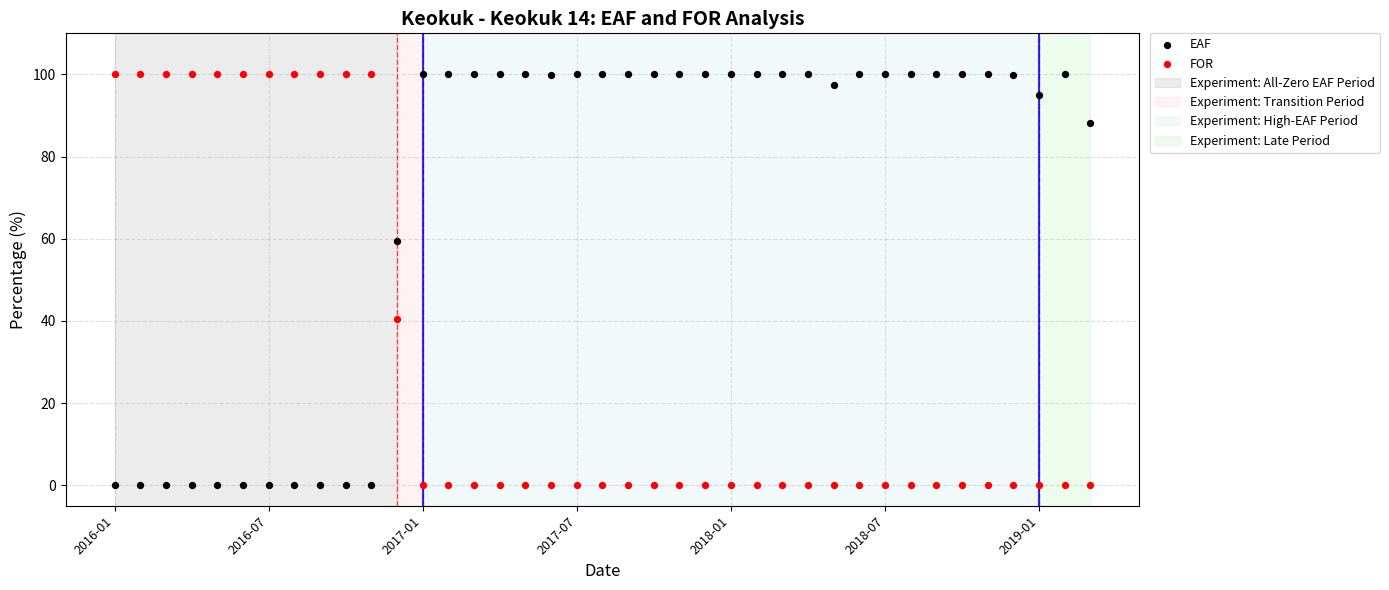

Which series reaches the maximum Y coordinate?

EAF